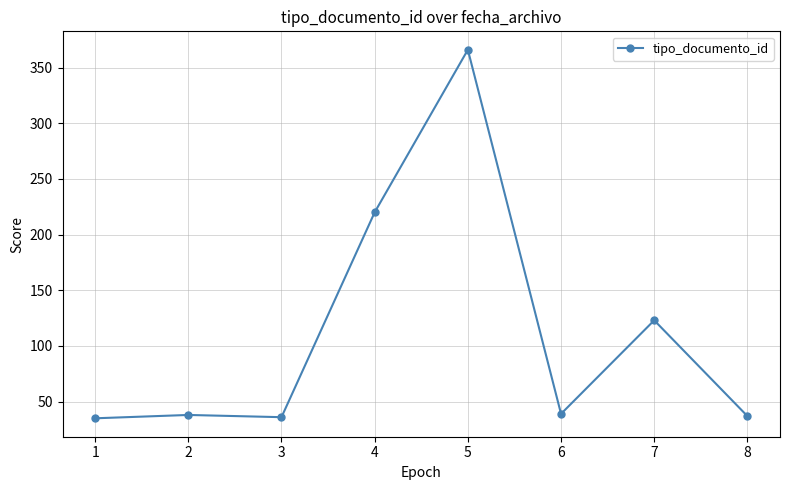

What is the difference between the second highest and second lowest values?

184